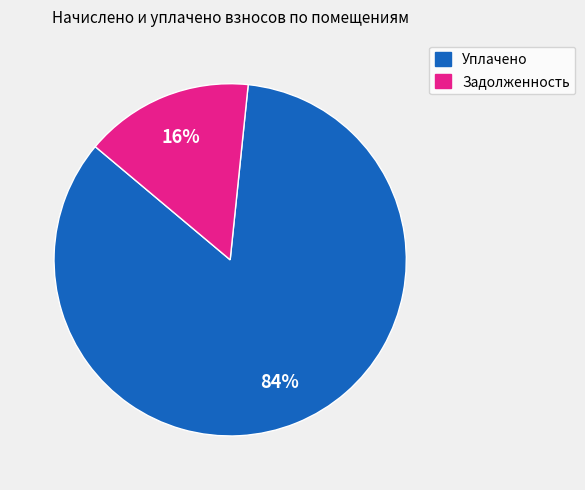

Does any single category account for the majority?

Yes